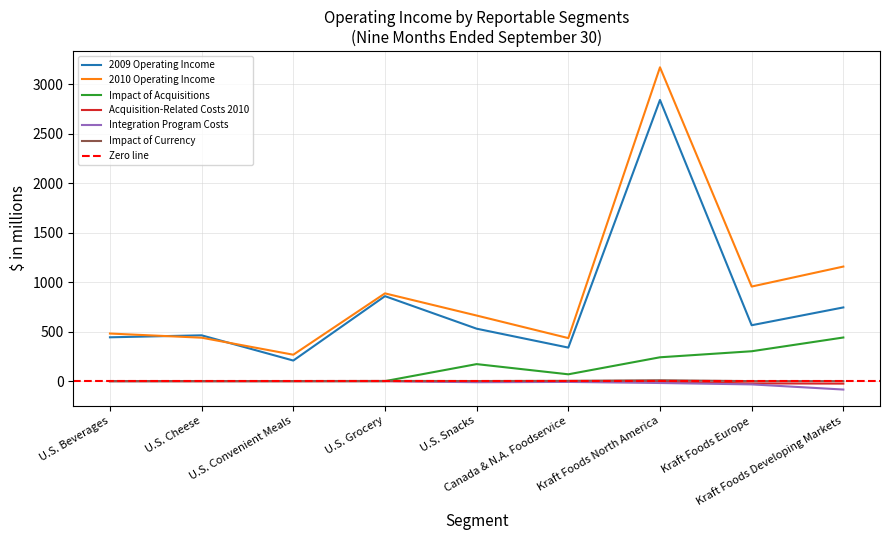

Rank the series by their maximum value, from highest to lowest.

2010 Operating Income, 2009 Operating Income, Impact of Acquisitions, Impact of Currency, Acquisition-Related Costs 2010, Integration Program Costs